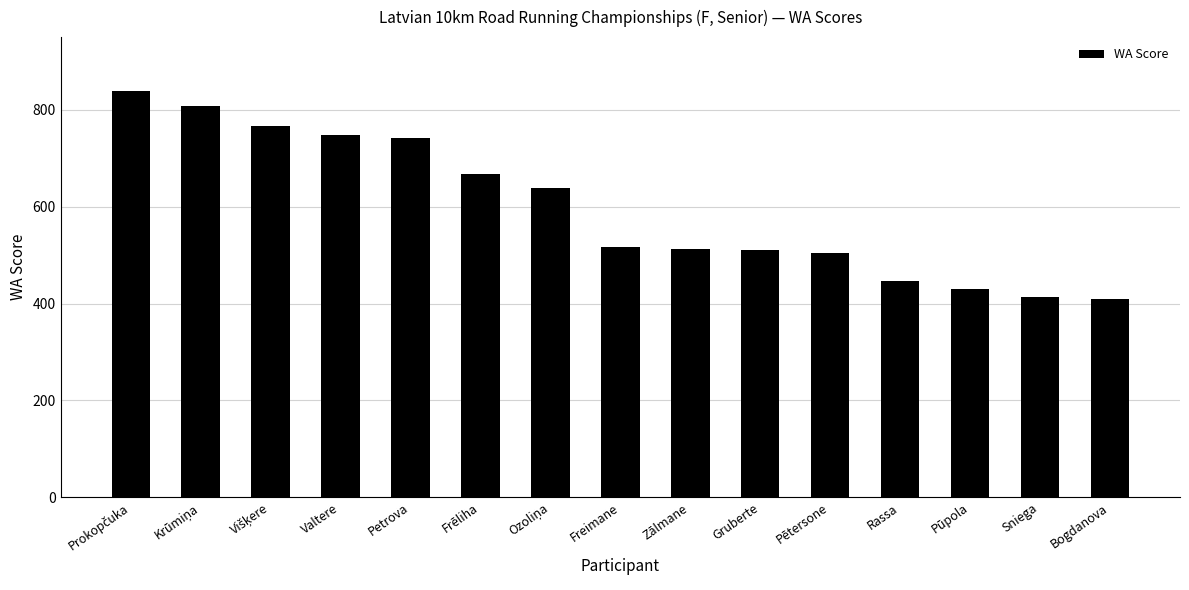

Between Valtere and Pūpola, which is larger?

Valtere